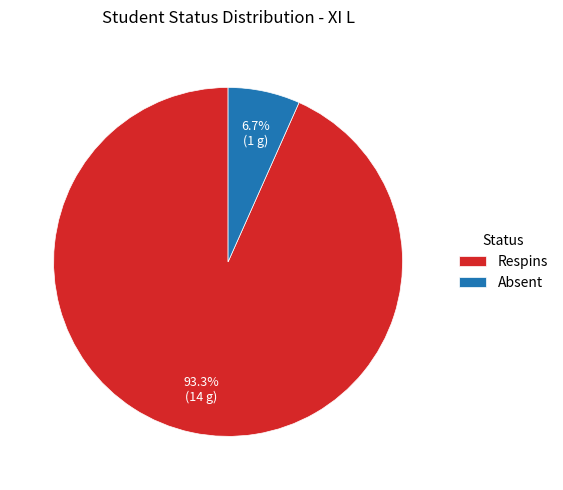

How many slices are in this pie chart?

2